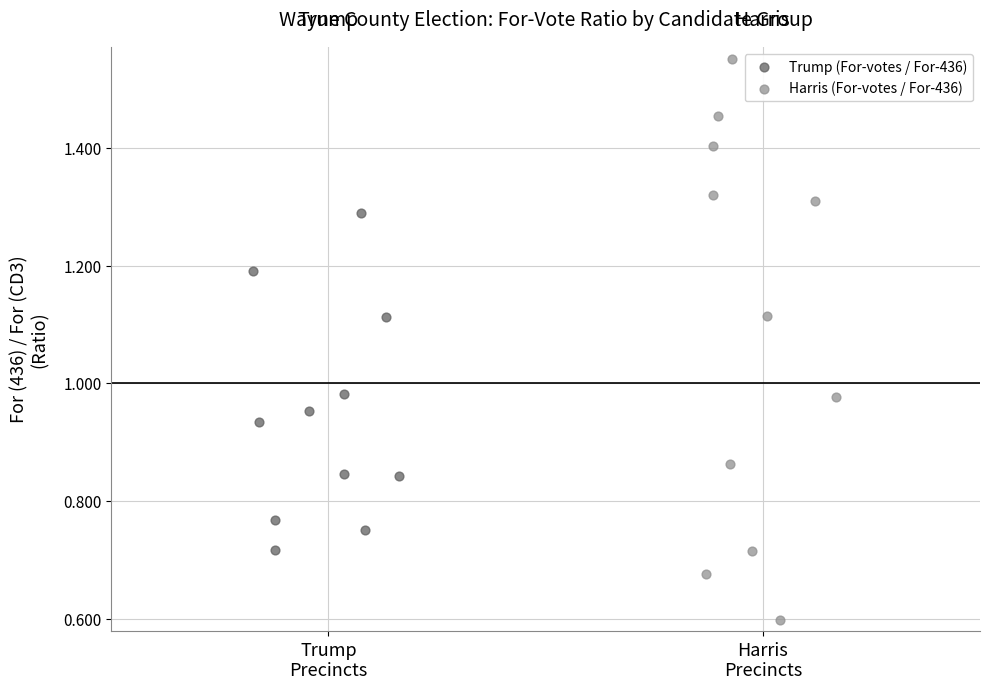

Which series reaches the maximum Y coordinate?

Harris (For-votes / For-436)